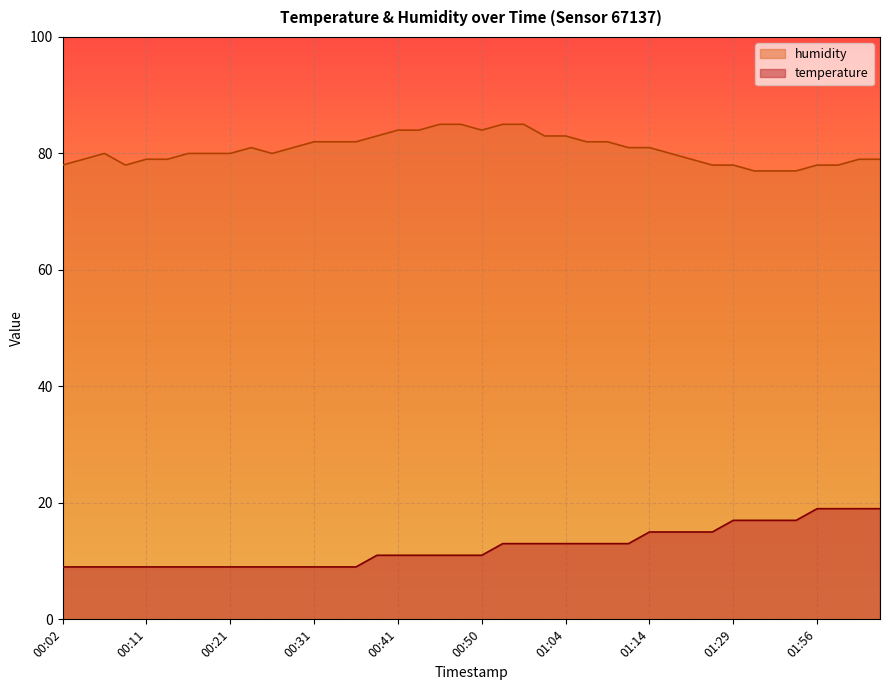

Is the value of humidity at 00:41 greater than the value of temperature at 01:21?

Yes